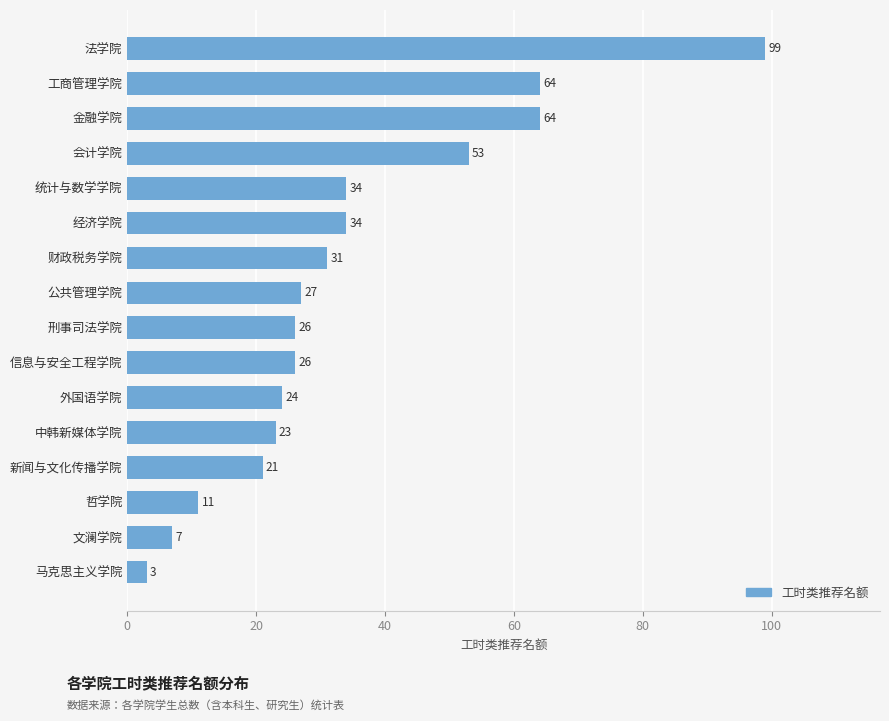

The chart shows a value of 99 at 法学院. True or false?

True